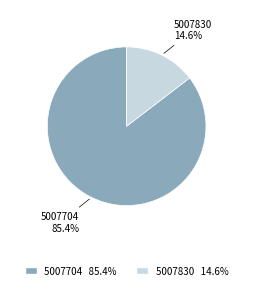

Which category has the smallest portion of the pie?

5007830